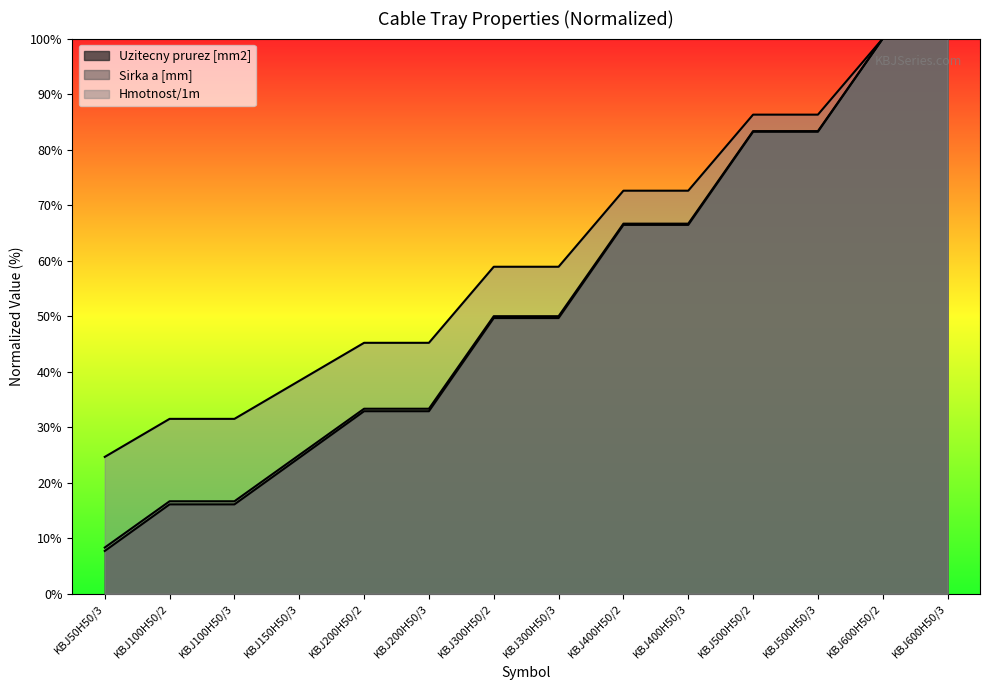

What is the label of the 2nd point from the left?

KBJ100H50/2